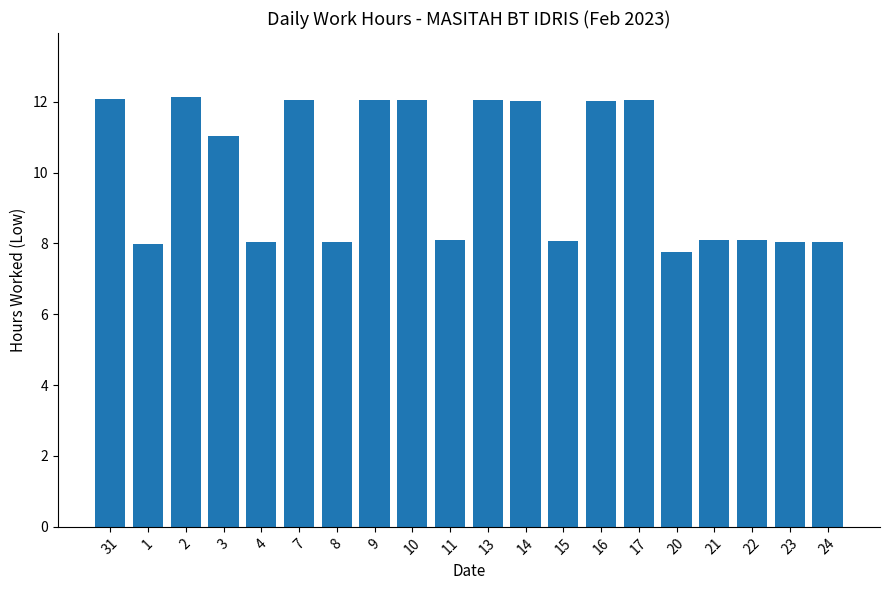

The chart shows a value of 3.9 at 2. True or false?

False